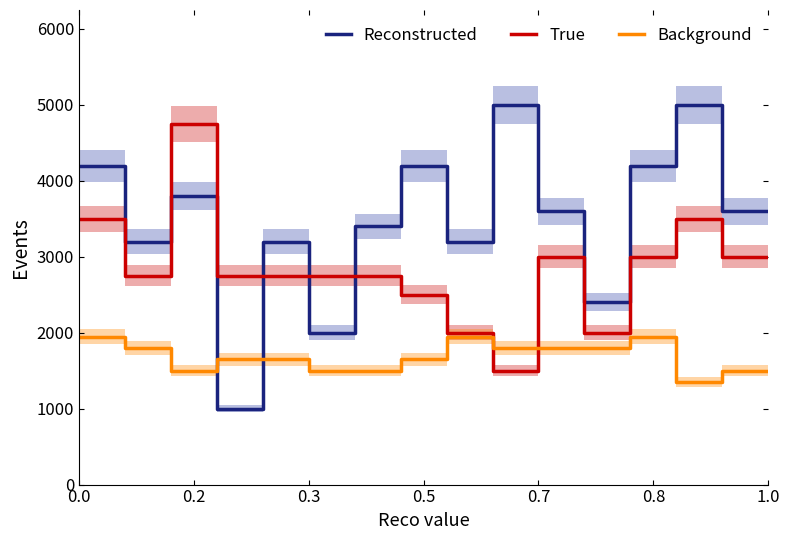

What is the spread (max minus min) of values at 12?

2250